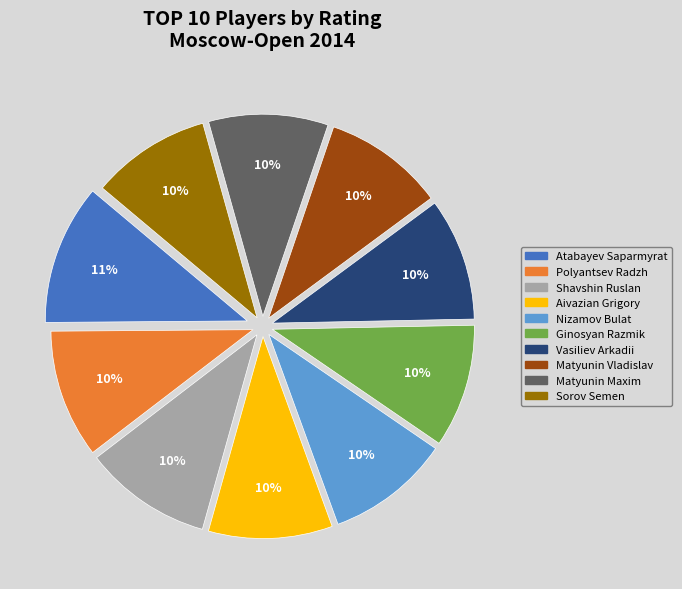

How many slices are in this pie chart?

10